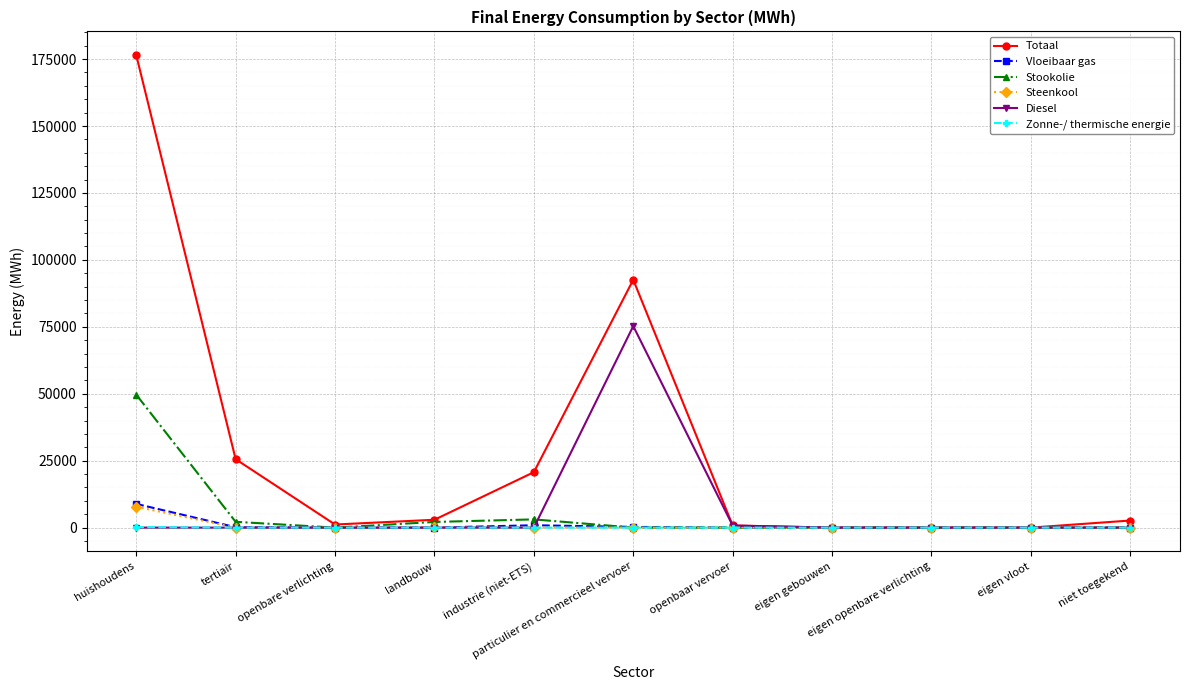

Which series has the widest spread of values?

Totaal